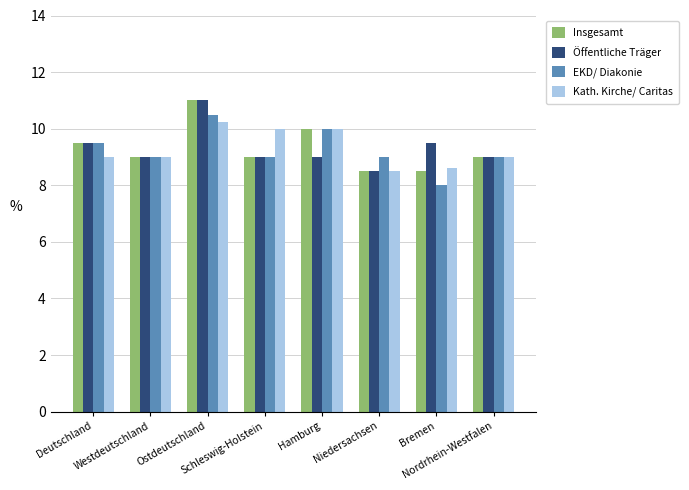

What is the value of the Kath. Kirche/ Caritas bar at the 2nd from the left?

9.0